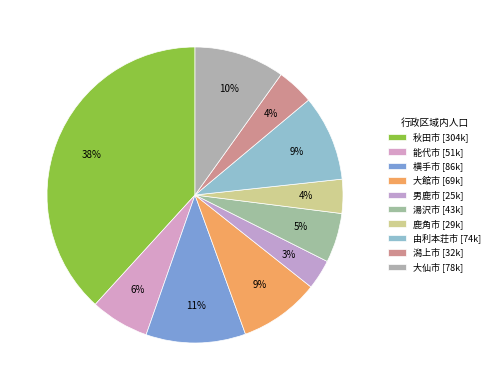

How many segments does this pie chart have?

10